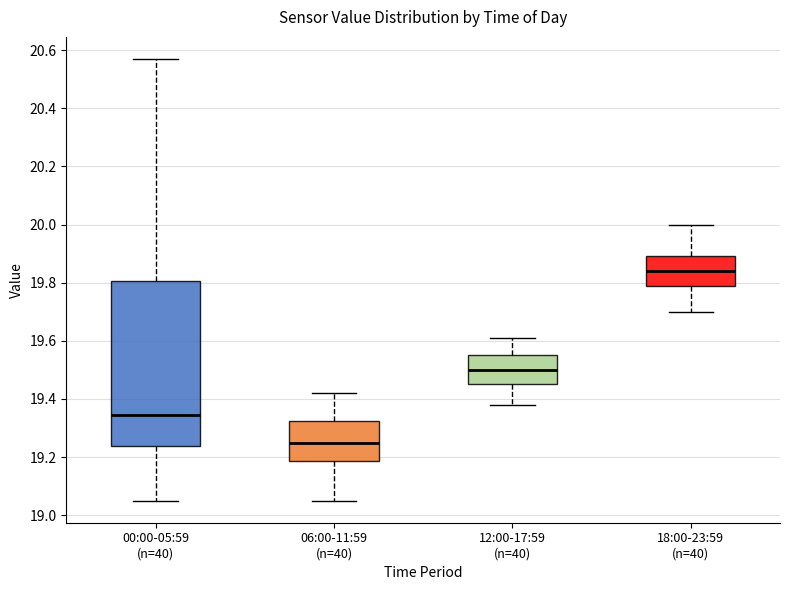

Reading left to right, read every box against the y-axis: the position of its median line, the range the box covers, and the ends of its whiskers. The values are not printed on the chart, so give them approximately, as read against the axis.

00:00-05:59 (n=40): median 19.34, box 19.24 to 19.80, whiskers 19.06 to 20.58
06:00-11:59 (n=40): median 19.26, box 19.18 to 19.32, whiskers 19.06 to 19.42
12:00-17:59 (n=40): median 19.50, box 19.46 to 19.56, whiskers 19.38 to 19.62
18:00-23:59 (n=40): median 19.84, box 19.78 to 19.90, whiskers 19.70 to 20.00